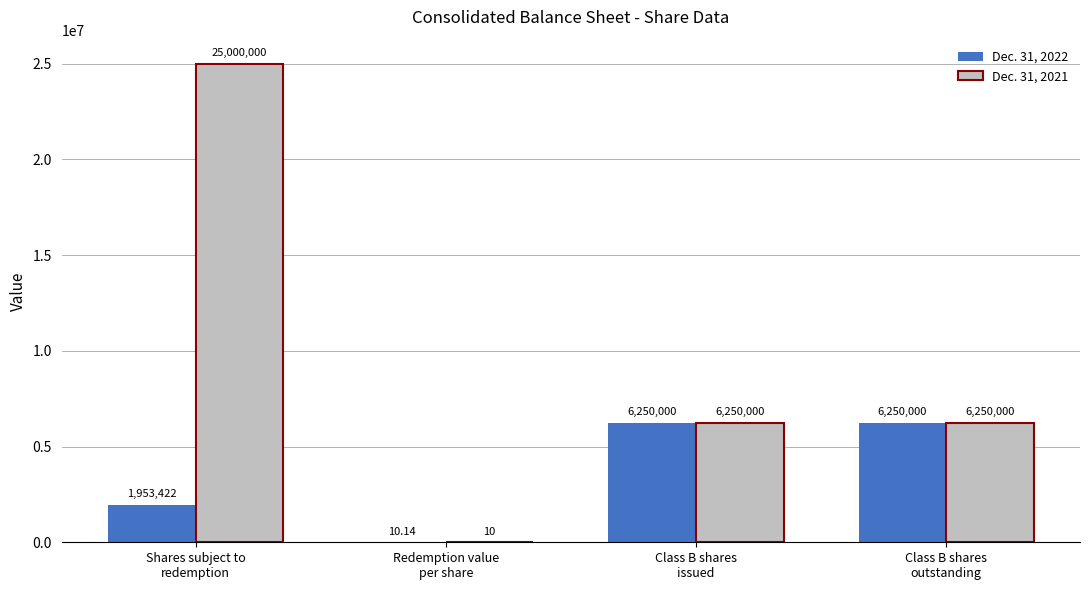

What are all the series names shown in the legend?

Dec. 31, 2022, Dec. 31, 2021